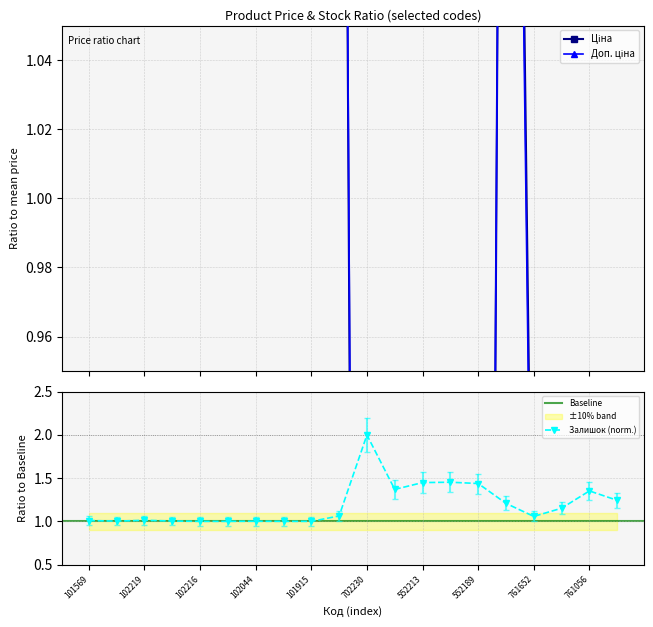

Which category has the highest value in the Залишок (norm.) series?

702230